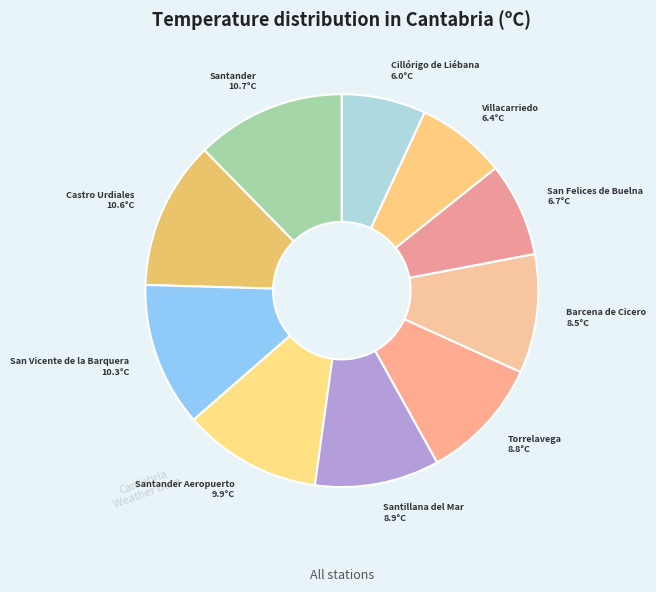

Is there a majority slice in this chart?

No